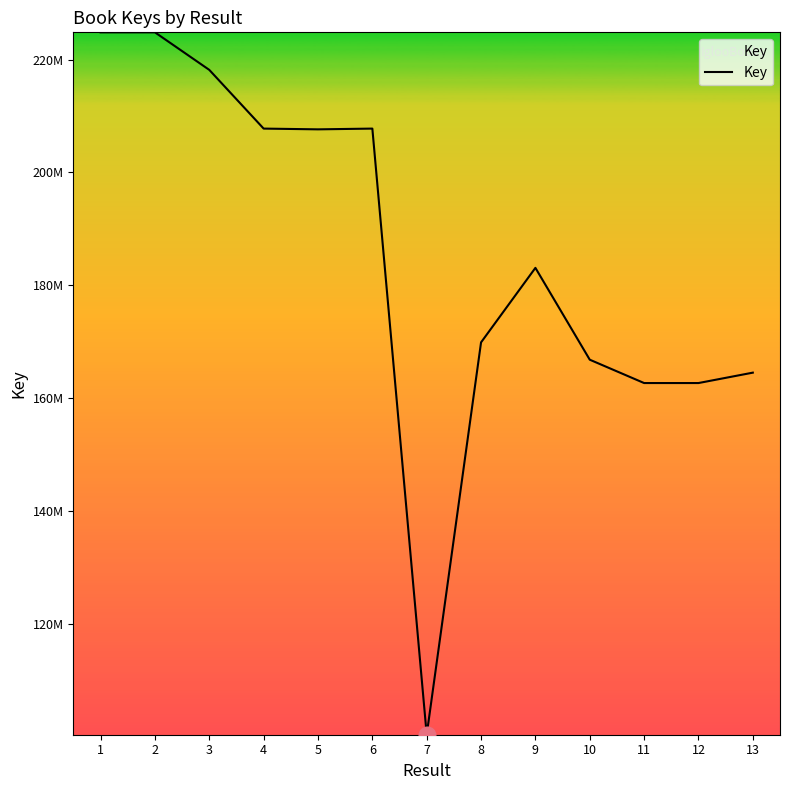

Does the chart have visible grid lines?

No